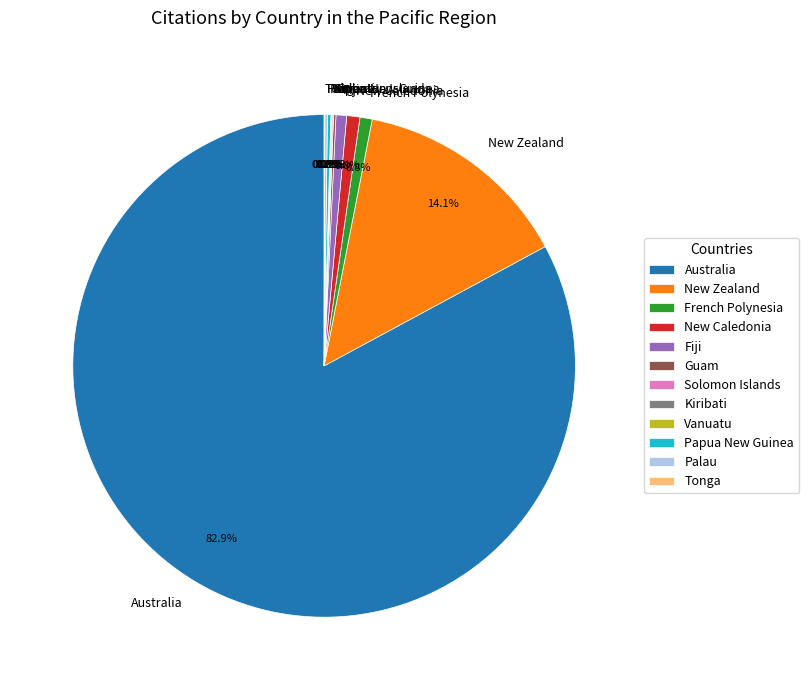

Which slice represents more than half of the pie?

Australia